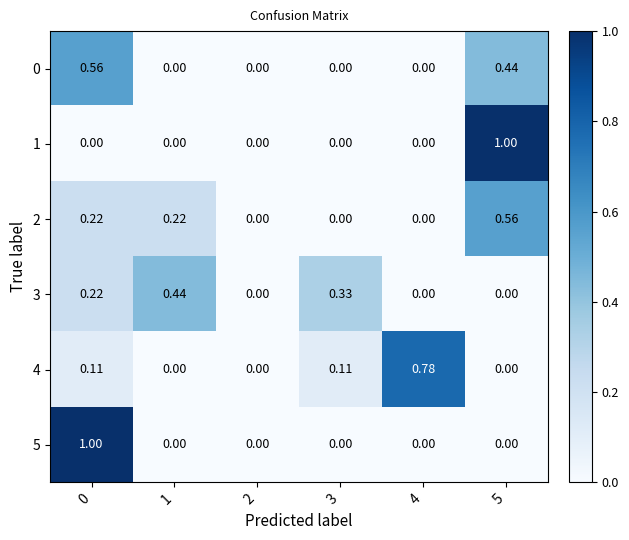

What is the average value of the 0 series?

0.2